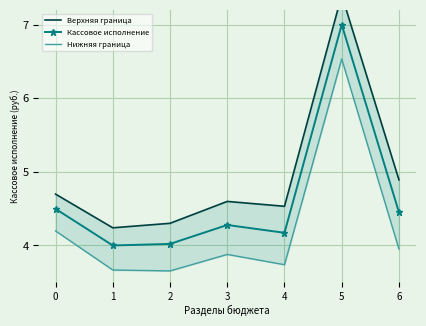

Rank the series by their average value, from highest to lowest.

Верхняя граница, Кассовое исполнение, Нижняя граница